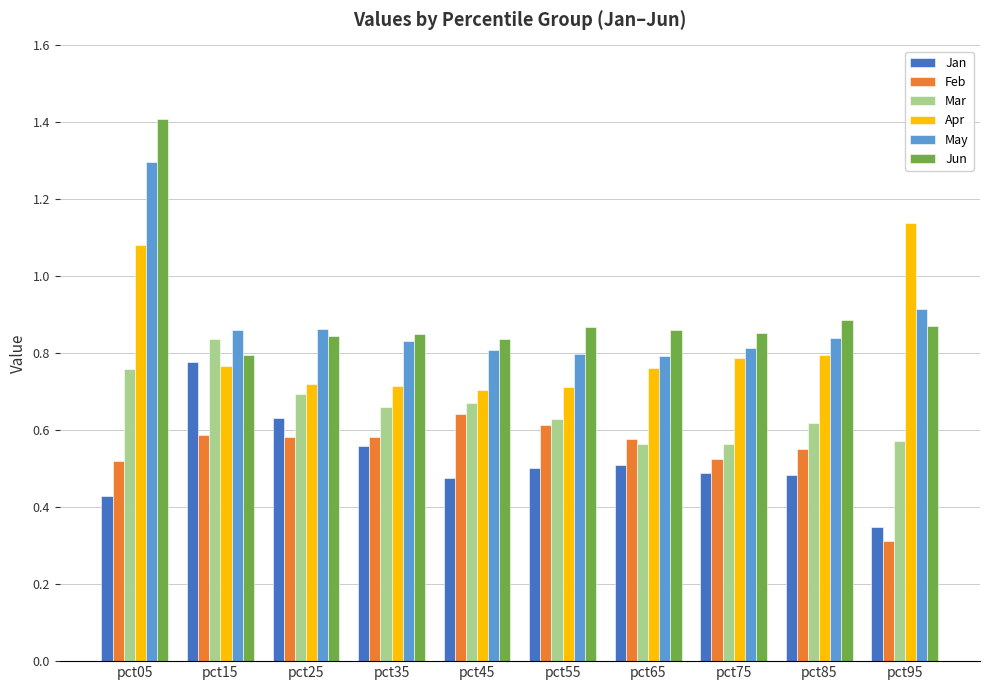

At which label is Jan closest to 0?

pct95